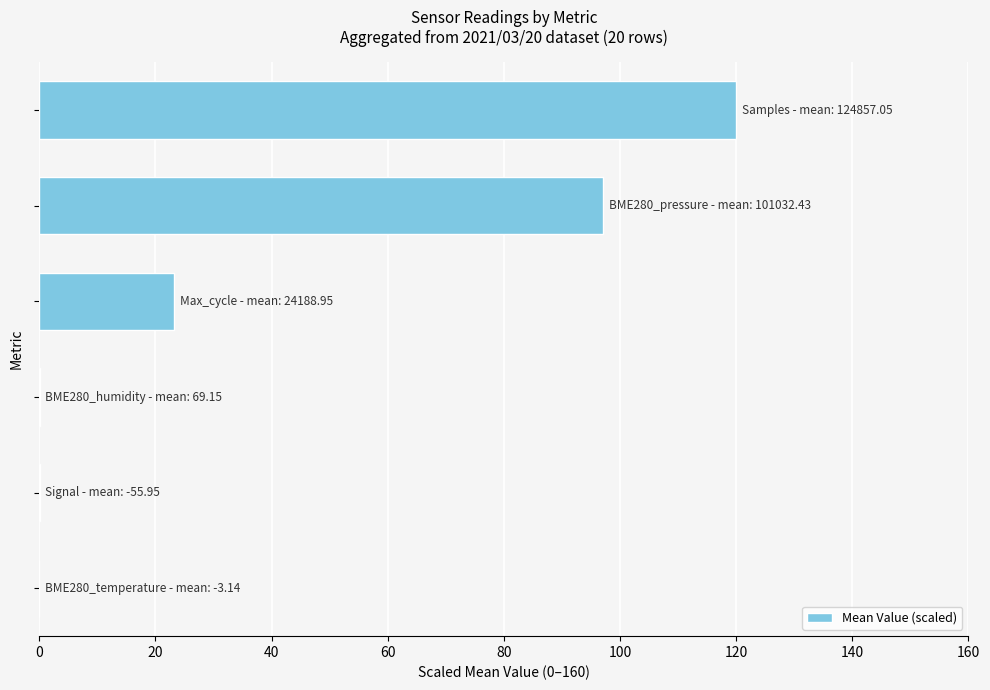

Does the chart contain stacked bars?

No